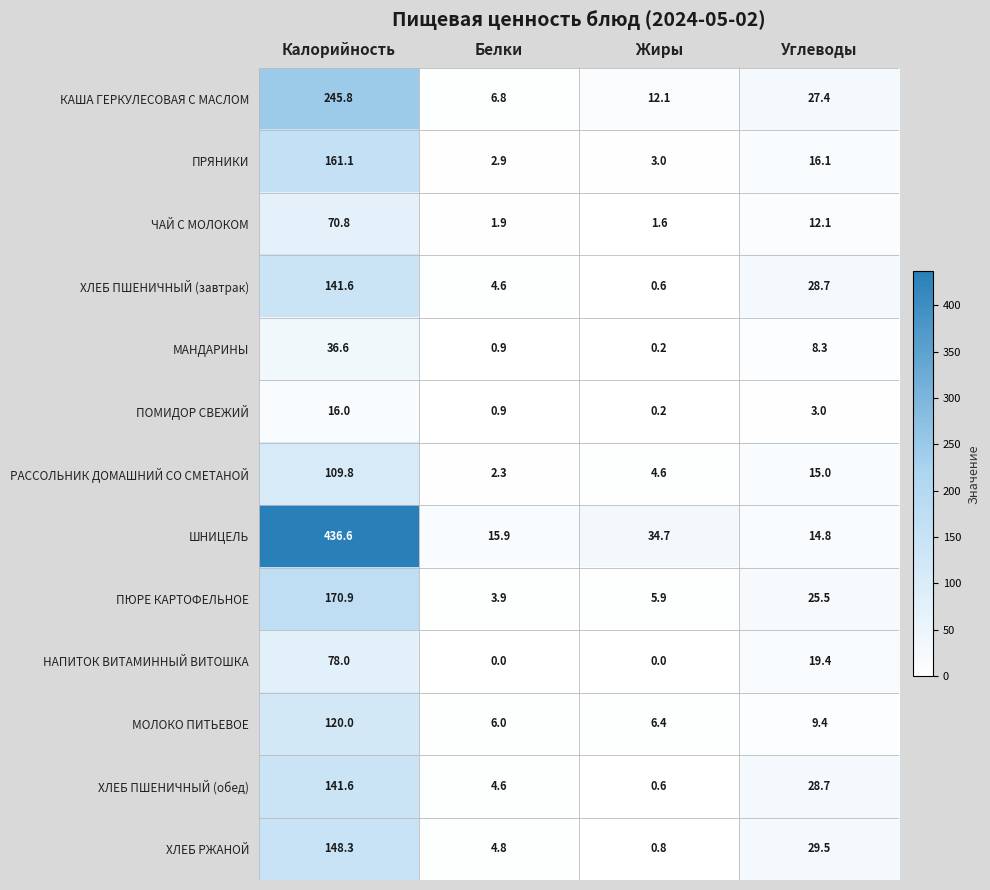

Where does the ХЛЕБ ПШЕНИЧНЫЙ (обед) series first go above 28?

Калорийность